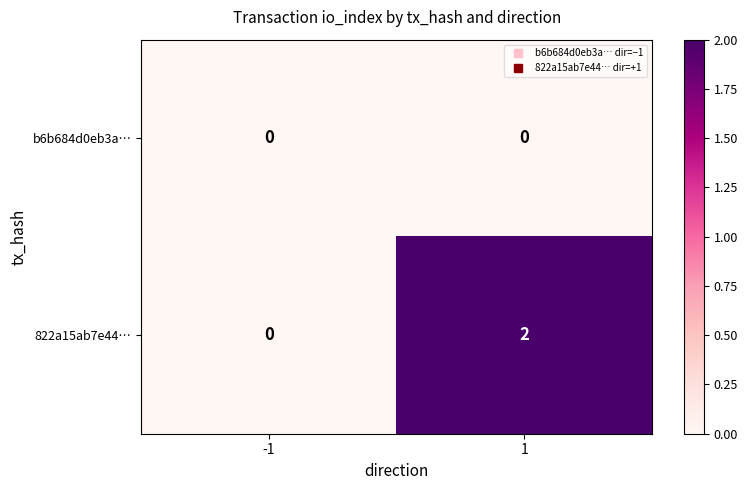

At how many categories does at least one series exceed 1?

1